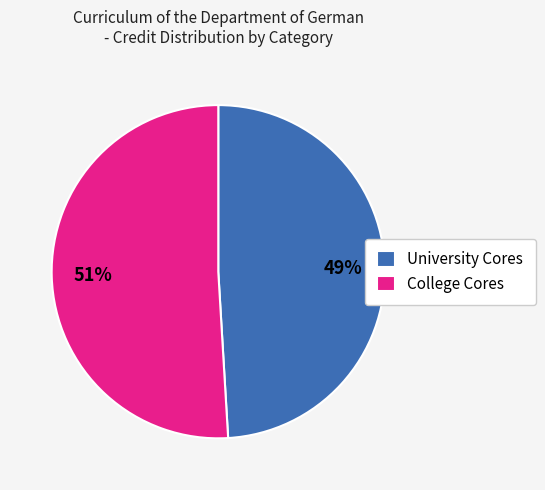

To the nearest percent, what percentage of the pie is College Cores?

51%